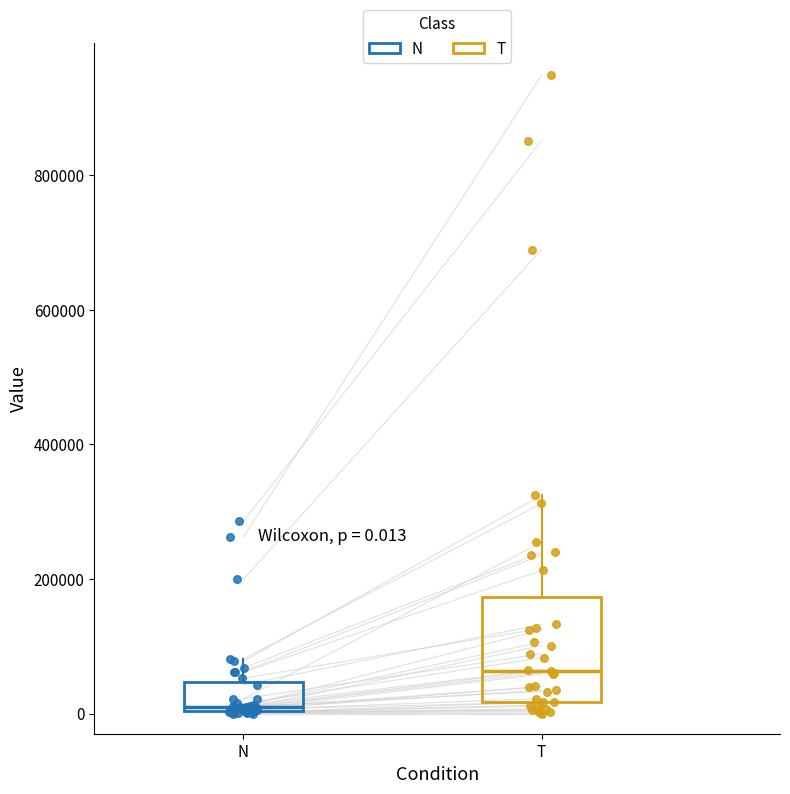

Which box is the tallest, from its lower edge to its upper edge?

T